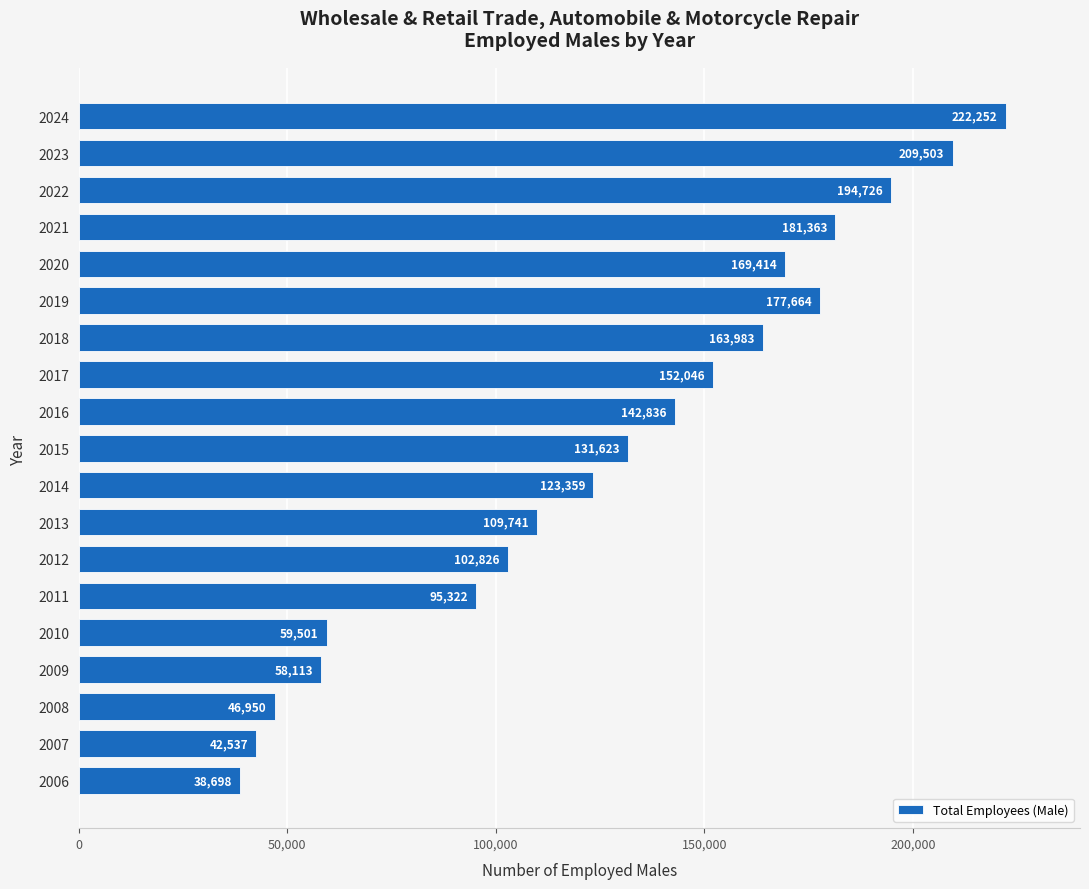

Reading bottom to top, list all the values displayed in this chart.

38698	42537	46950	58113	59501	95322	102826	109741	123359	131623	142836	152046	163983	177664	169414	181363	194726	209503	222252